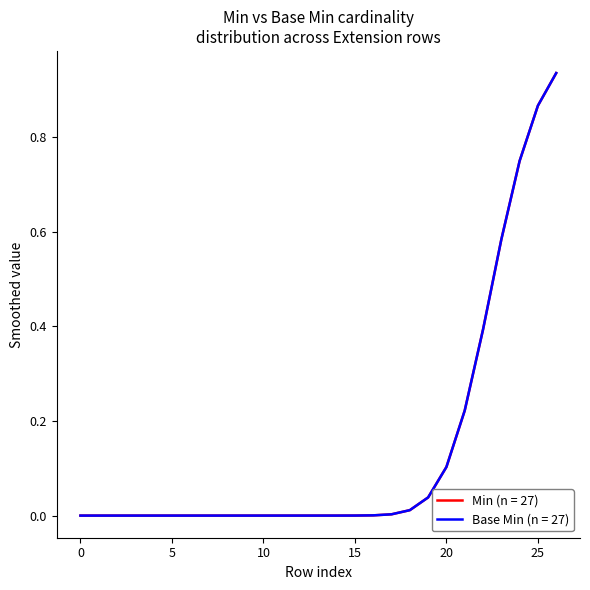

Reading left to right, what are all the values shown in this chart?

Min (n = 27): 0	0	0	0	0	0	0	0	0	0	0	0	0	0	0	0	0	0	0	0	0	0	0	1	1	1	1
Base Min (n = 27): 0	0	0	0	0	0	0	0	0	0	0	0	0	0	0	0	0	0	0	0	0	0	0	1	1	1	1